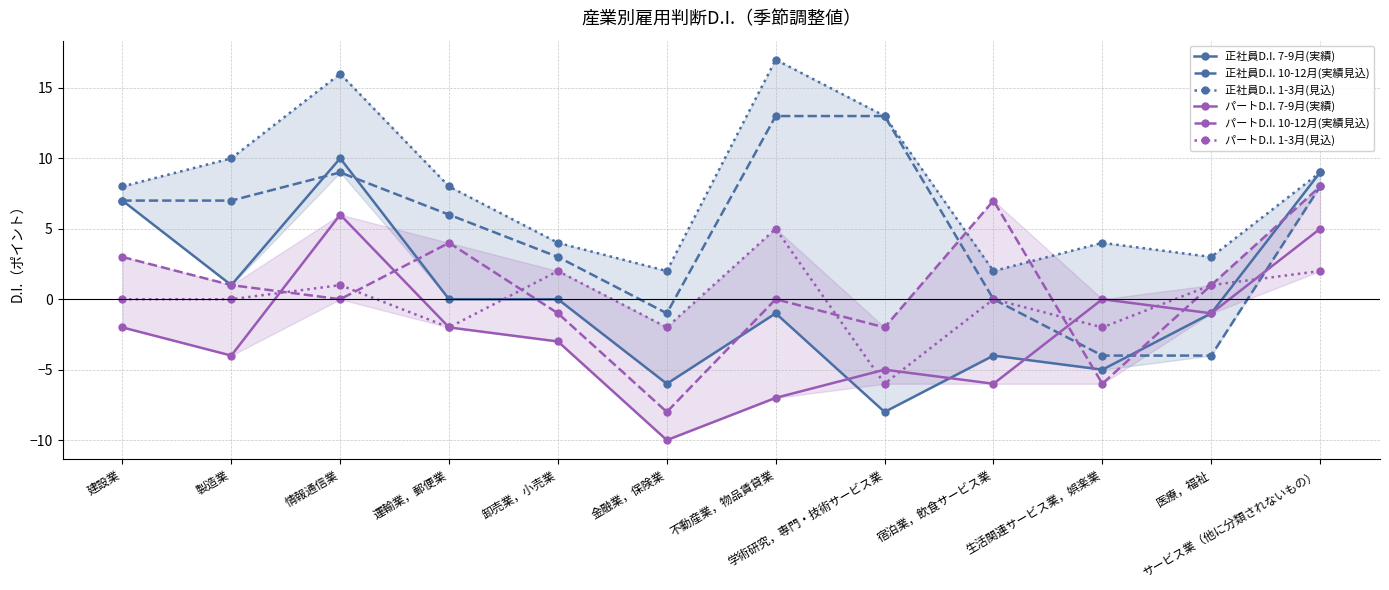

Is the value of パートD.I. 7-9月(実績) at 宿泊業，飲食サービス業 greater than the value of 正社員D.I. 1-3月(見込) at 卸売業，小売業?

No